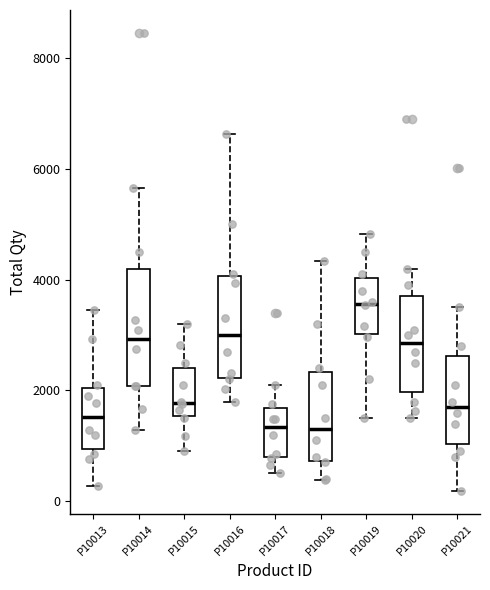

Which box has the highest median line?

P10019